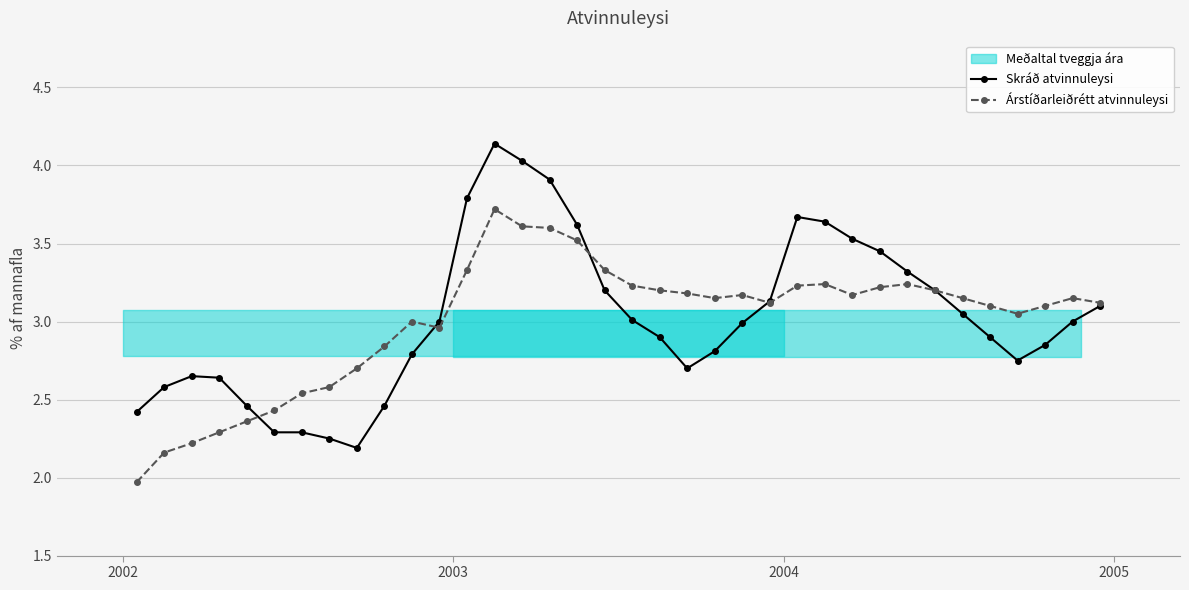

Which series has the widest spread of values?

Skráð atvinnuleysi